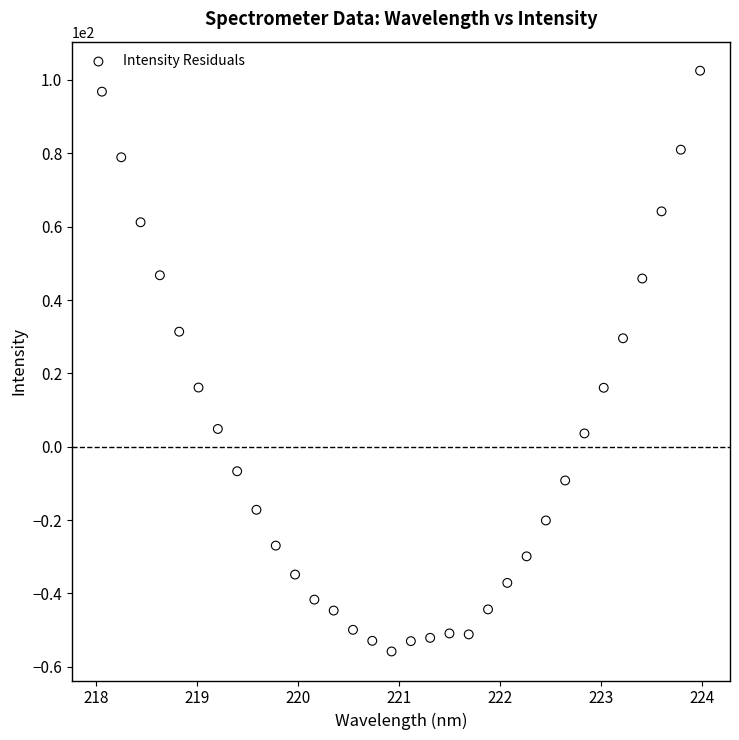

What is the range of Y values (max minus min)?

158.4